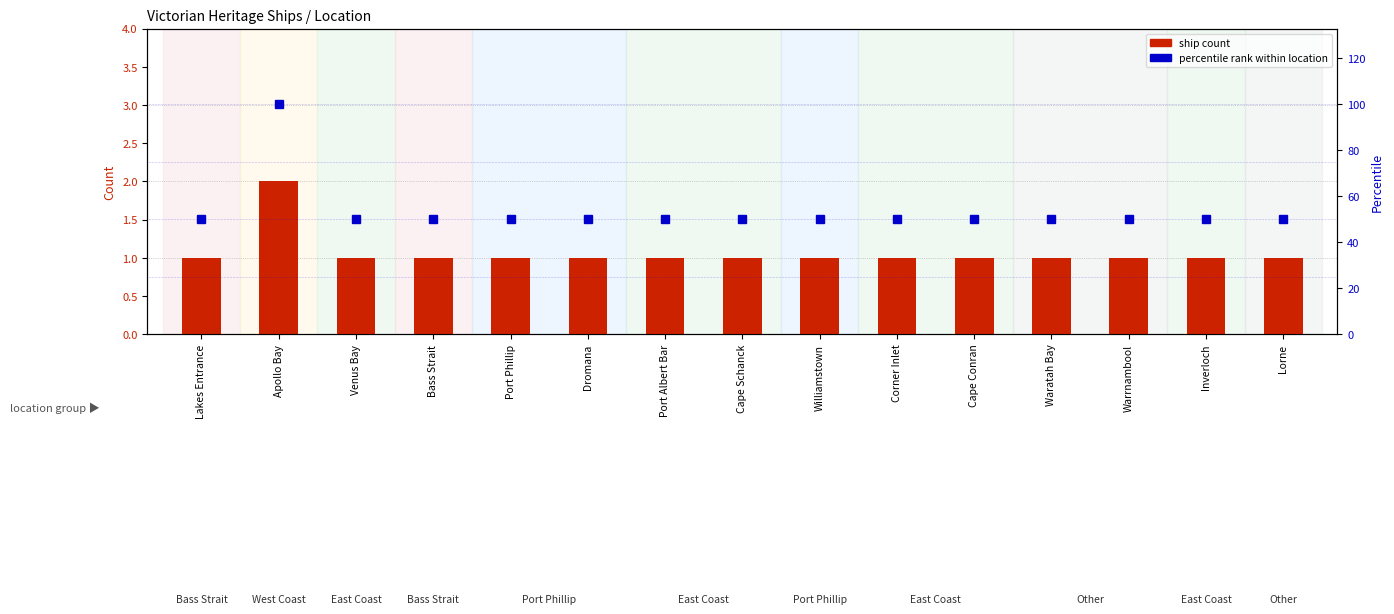

Between Dromana and Inverloch, which is larger?

Dromana